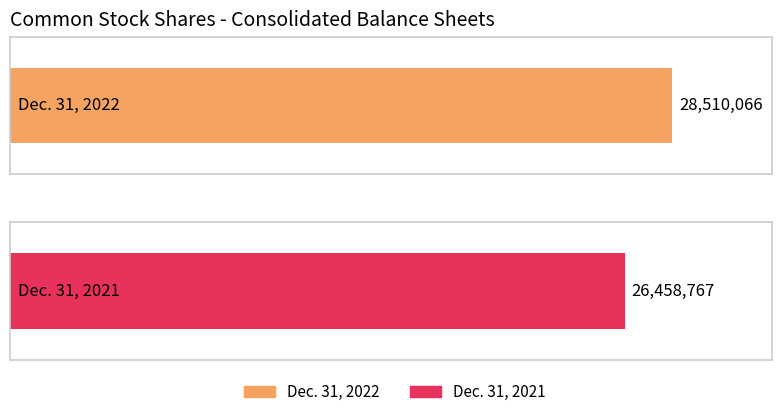

At Shares issued for common stock, list the series in order from largest to smallest.

Dec. 31, 2022, Dec. 31, 2021